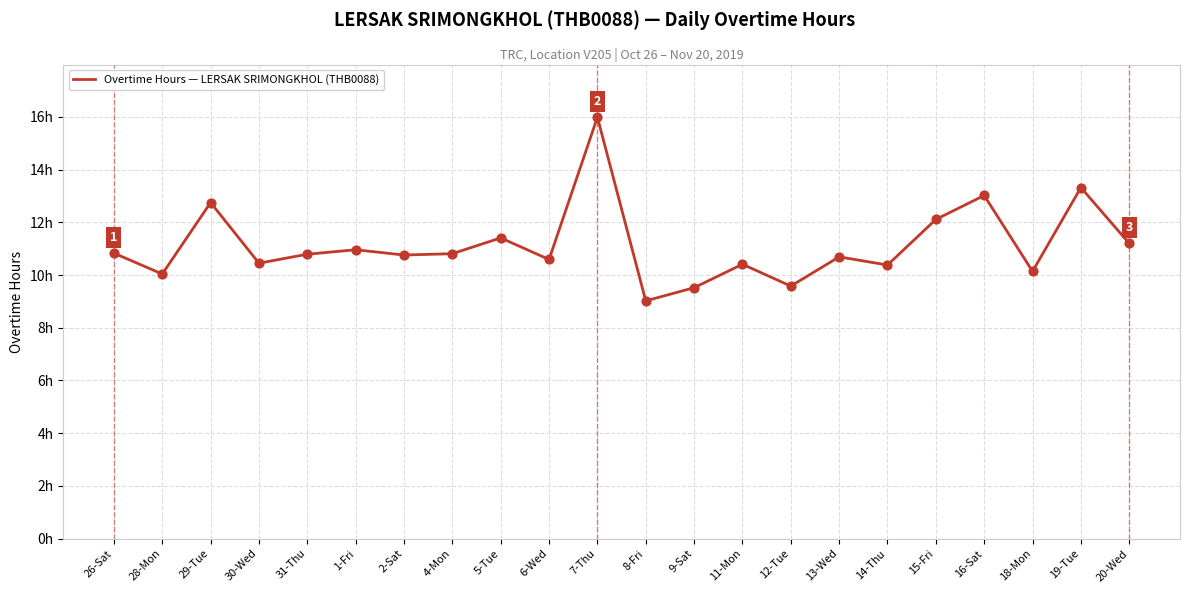

Which has a higher value, 2-Sat or 30-Wed?

2-Sat